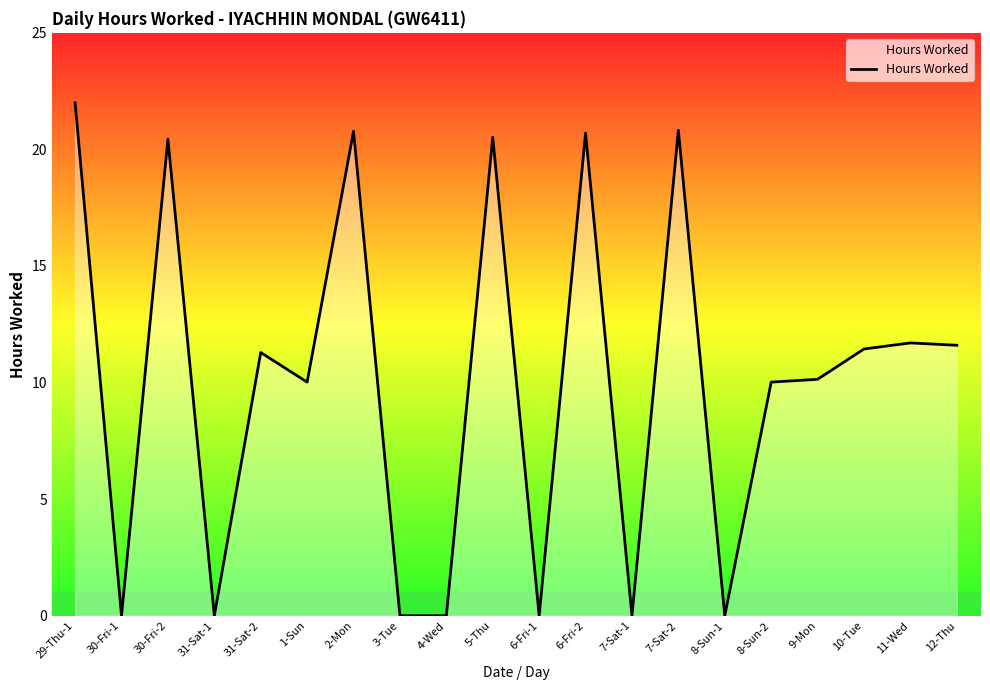

At which label does the data first exceed 11?

29-Thu-1